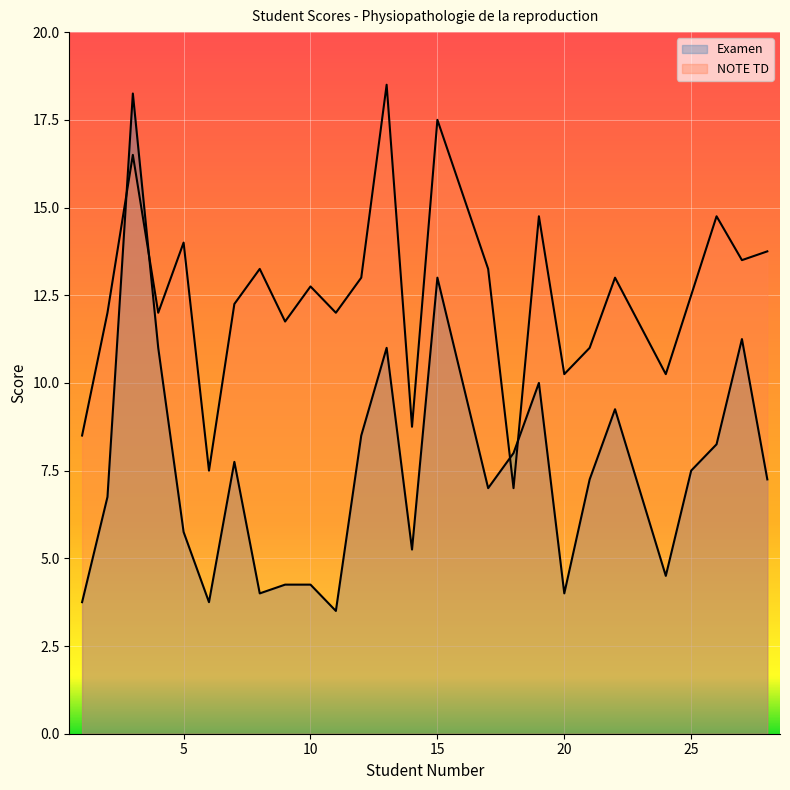

Which series changed the most between 4 and 10?

Examen